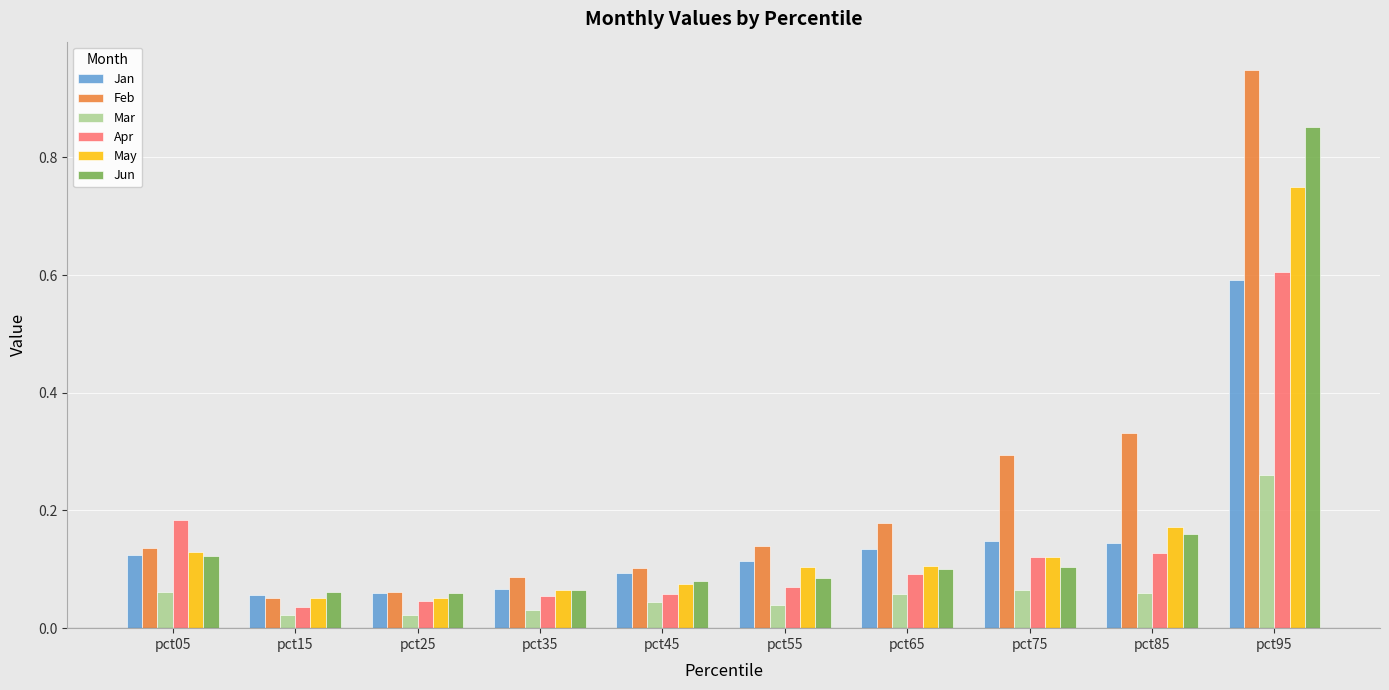

Which series has the largest total across all categories?

Feb